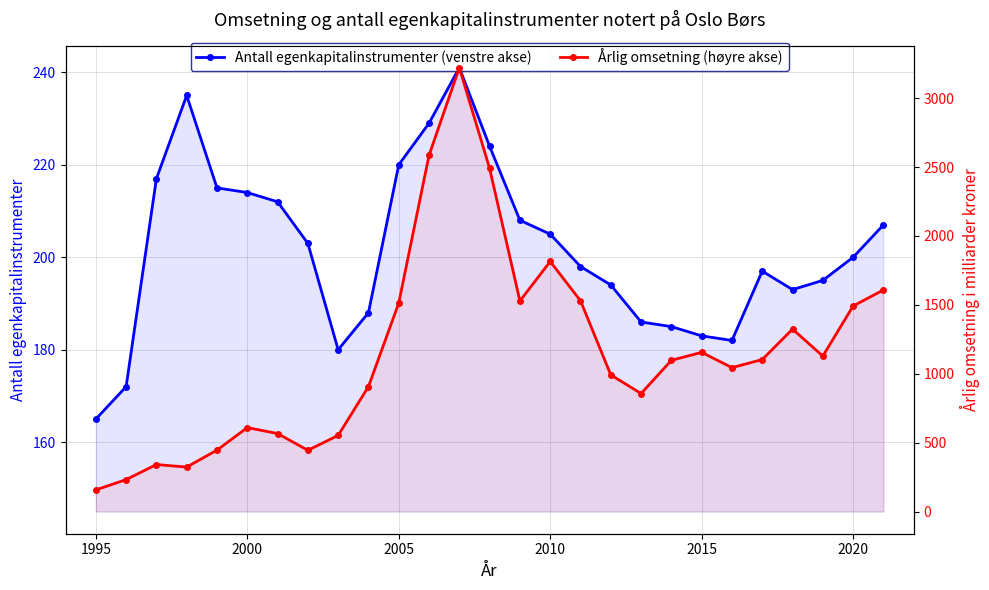

What is the lowest value of the Årlig omsetning (høyre akse) series?

156.7